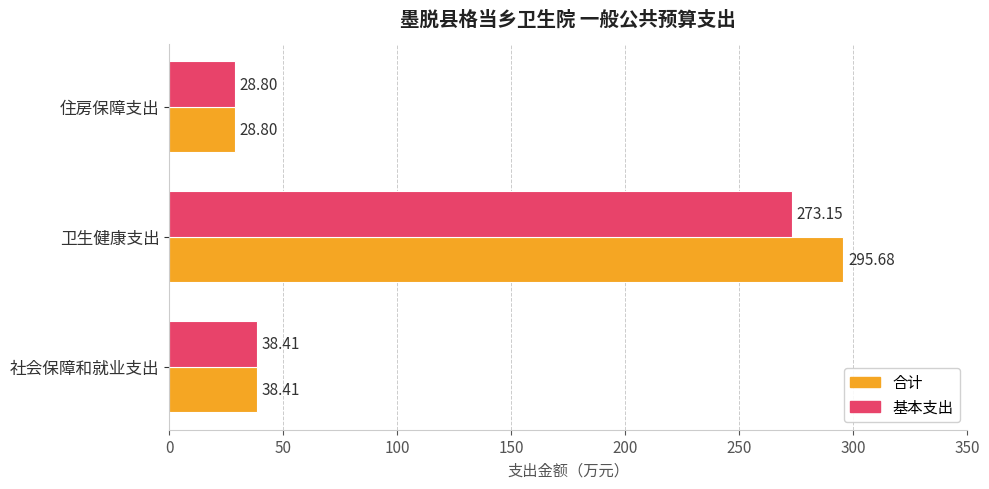

What is the maximum value shown in the chart?

295.7